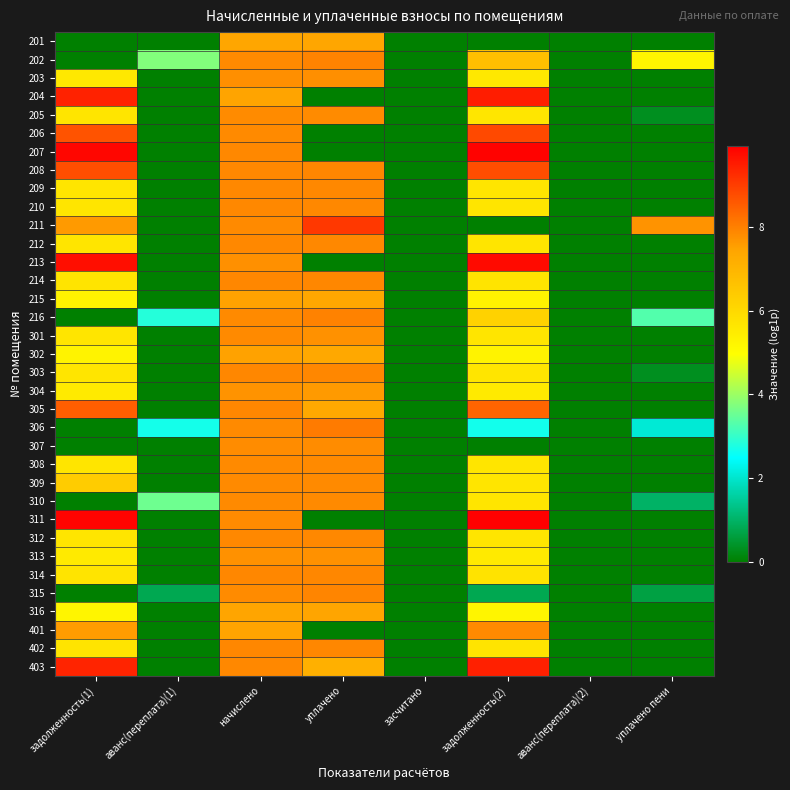

Reading right to left, list all the values displayed in this chart.

201: уплачено пени=0.0	аванс(переплата)(2)=0.0	задолженность(2)=0.0	засчитано=0.0	уплачено=7.4	начислено=7.4	аванс(переплата)(1)=0.0	задолженность(1)=0.0
202: уплачено пени=5.2	аванс(переплата)(2)=0.0	задолженность(2)=6.7	засчитано=0.0	уплачено=7.9	начислено=7.8	аванс(переплата)(1)=3.7	задолженность(1)=0.0
203: уплачено пени=0.0	аванс(переплата)(2)=0.0	задолженность(2)=5.6	засчитано=0.0	уплачено=7.8	начислено=7.8	аванс(переплата)(1)=0.0	задолженность(1)=5.6
204: уплачено пени=0.0	аванс(переплата)(2)=0.0	задолженность(2)=9.5	засчитано=0.0	уплачено=0.0	начислено=7.5	аванс(переплата)(1)=0.0	задолженность(1)=9.4
205: уплачено пени=0.3	аванс(переплата)(2)=0.0	задолженность(2)=5.6	засчитано=0.0	уплачено=7.8	начислено=7.8	аванс(переплата)(1)=0.0	задолженность(1)=5.7
206: уплачено пени=0.0	аванс(переплата)(2)=0.0	задолженность(2)=8.8	засчитано=0.0	уплачено=0.0	начислено=7.8	аванс(переплата)(1)=0.0	задолженность(1)=8.7
207: уплачено пени=0.0	аванс(переплата)(2)=0.0	задолженность(2)=9.9	засчитано=0.0	уплачено=0.0	начислено=7.9	аванс(переплата)(1)=0.0	задолженность(1)=9.8
208: уплачено пени=0.0	аванс(переплата)(2)=0.0	задолженность(2)=8.8	засчитано=0.0	уплачено=7.9	начислено=7.9	аванс(переплата)(1)=0.0	задолженность(1)=8.7
209: уплачено пени=0.0	аванс(переплата)(2)=0.0	задолженность(2)=5.7	засчитано=0.0	уплачено=7.9	начислено=7.9	аванс(переплата)(1)=0.0	задолженность(1)=5.7
210: уплачено пени=0.0	аванс(переплата)(2)=0.0	задолженность(2)=5.7	засчитано=0.0	уплачено=7.9	начислено=7.9	аванс(переплата)(1)=0.0	задолженность(1)=5.7
211: уплачено пени=7.7	аванс(переплата)(2)=0.0	задолженность(2)=0.0	засчитано=0.0	уплачено=9.1	начислено=7.8	аванс(переплата)(1)=0.0	задолженность(1)=7.6
212: уплачено пени=0.0	аванс(переплата)(2)=0.0	задолженность(2)=5.7	засчитано=0.0	уплачено=7.9	начислено=7.9	аванс(переплата)(1)=0.0	задолженность(1)=5.7
213: уплачено пени=0.0	аванс(переплата)(2)=0.0	задолженность(2)=9.8	засчитано=0.0	уплачено=0.0	начислено=7.8	аванс(переплата)(1)=0.0	задолженность(1)=9.7
214: уплачено пени=0.0	аванс(переплата)(2)=0.0	задолженность(2)=5.7	засчитано=0.0	уплачено=7.9	начислено=7.9	аванс(переплата)(1)=0.0	задолженность(1)=5.7
215: уплачено пени=0.0	аванс(переплата)(2)=0.0	задолженность(2)=5.3	засчитано=0.0	уплачено=7.4	начислено=7.5	аванс(переплата)(1)=0.0	задолженность(1)=5.3
216: уплачено пени=3.3	аванс(переплата)(2)=0.0	задолженность(2)=6.2	засчитано=0.0	уплачено=8.0	начислено=7.8	аванс(переплата)(1)=2.8	задолженность(1)=0.0
301: уплачено пени=0.0	аванс(переплата)(2)=0.0	задолженность(2)=5.6	засчитано=0.0	уплачено=7.7	начислено=7.8	аванс(переплата)(1)=0.0	задолженность(1)=5.6
302: уплачено пени=0.0	аванс(переплата)(2)=0.0	задолженность(2)=5.3	засчитано=0.0	уплачено=7.4	начислено=7.5	аванс(переплата)(1)=0.0	задолженность(1)=5.3
303: уплачено пени=0.3	аванс(переплата)(2)=0.0	задолженность(2)=5.7	засчитано=0.0	уплачено=7.9	начислено=7.9	аванс(переплата)(1)=0.0	задолженность(1)=5.7
304: уплачено пени=0.0	аванс(переплата)(2)=0.0	задолженность(2)=5.5	засчитано=0.0	уплачено=7.6	начислено=7.7	аванс(переплата)(1)=0.0	задолженность(1)=5.5
305: уплачено пени=0.0	аванс(переплата)(2)=0.0	задолженность(2)=8.4	засчитано=0.0	уплачено=7.3	начислено=7.9	аванс(переплата)(1)=0.0	задолженность(1)=8.5
306: уплачено пени=2.1	аванс(переплата)(2)=0.0	задолженность(2)=2.7	засчитано=0.0	уплачено=8.0	начислено=7.9	аванс(переплата)(1)=2.7	задолженность(1)=0.0
307: уплачено пени=0.0	аванс(переплата)(2)=0.0	задолженность(2)=0.0	засчитано=0.0	уплачено=7.8	начислено=7.8	аванс(переплата)(1)=0.0	задолженность(1)=0.0
308: уплачено пени=0.0	аванс(переплата)(2)=0.0	задолженность(2)=5.7	засчитано=0.0	уплачено=7.8	начислено=7.8	аванс(переплата)(1)=0.0	задолженность(1)=5.7
309: уплачено пени=0.0	аванс(переплата)(2)=0.0	задолженность(2)=5.7	засчитано=0.0	уплачено=7.9	начислено=7.9	аванс(переплата)(1)=0.0	задолженность(1)=6.4
310: уплачено пени=1.0	аванс(переплата)(2)=0.0	задолженность(2)=5.6	засчитано=0.0	уплачено=7.8	начислено=7.8	аванс(переплата)(1)=3.6	задолженность(1)=0.0
311: уплачено пени=0.0	аванс(переплата)(2)=0.0	задолженность(2)=9.9	засчитано=0.0	уплачено=0.0	начислено=7.8	аванс(переплата)(1)=0.0	задолженность(1)=9.9
312: уплачено пени=0.0	аванс(переплата)(2)=0.0	задолженность(2)=5.7	засчитано=0.0	уплачено=7.9	начислено=7.9	аванс(переплата)(1)=0.0	задолженность(1)=5.7
313: уплачено пени=0.0	аванс(переплата)(2)=0.0	задолженность(2)=5.5	засчитано=0.0	уплачено=7.7	начислено=7.7	аванс(переплата)(1)=0.0	задолженность(1)=5.5
314: уплачено пени=0.0	аванс(переплата)(2)=0.0	задолженность(2)=5.7	засчитано=0.0	уплачено=7.9	начислено=7.9	аванс(переплата)(1)=0.0	задолженность(1)=5.7
315: уплачено пени=0.7	аванс(переплата)(2)=0.0	задолженность(2)=0.8	засчитано=0.0	уплачено=7.9	начислено=7.8	аванс(переплата)(1)=0.8	задолженность(1)=0.0
316: уплачено пени=0.0	аванс(переплата)(2)=0.0	задолженность(2)=5.2	засчитано=0.0	уплачено=7.4	начислено=7.4	аванс(переплата)(1)=0.0	задолженность(1)=5.2
401: уплачено пени=0.0	аванс(переплата)(2)=0.0	задолженность(2)=7.9	засчитано=0.0	уплачено=0.0	начислено=7.5	аванс(переплата)(1)=0.0	задолженность(1)=7.6
402: уплачено пени=0.0	аванс(переплата)(2)=0.0	задолженность(2)=5.7	засчитано=0.0	уплачено=7.9	начислено=7.9	аванс(переплата)(1)=0.0	задолженность(1)=5.7
403: уплачено пени=0.0	аванс(переплата)(2)=0.0	задолженность(2)=9.4	засчитано=0.0	уплачено=7.1	начислено=7.9	аванс(переплата)(1)=0.0	задолженность(1)=9.4